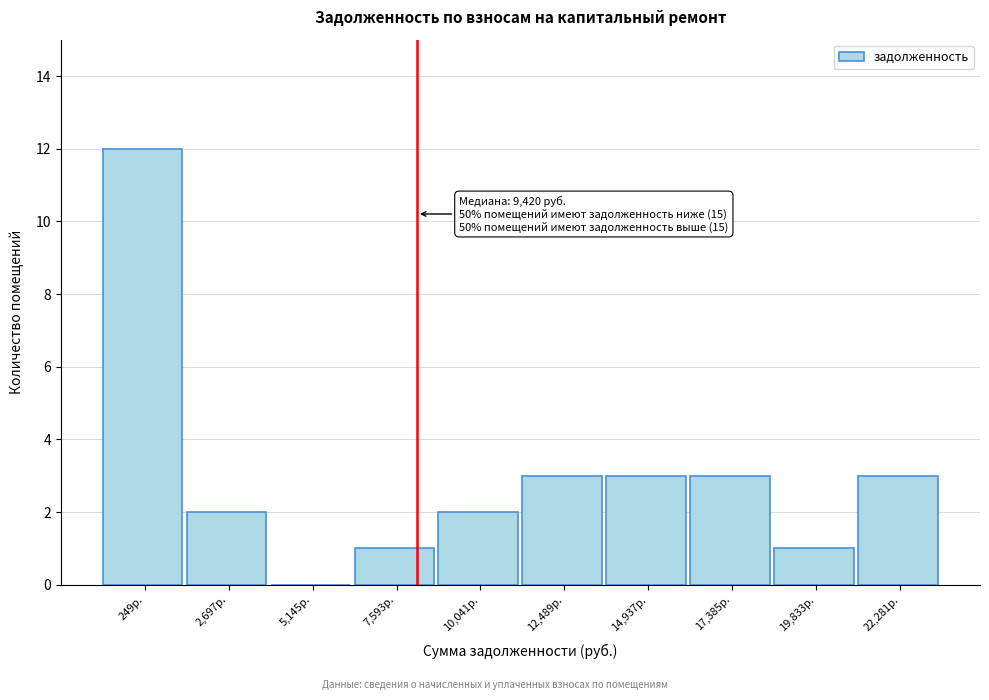

Reading left to right, list all the values displayed in this chart.

249р.=12	2,697р.=2	5,145р.=0	7,593р.=1	10,041р.=2	12,489р.=3	14,937р.=3	17,385р.=3	19,833р.=1	22,281р.=3